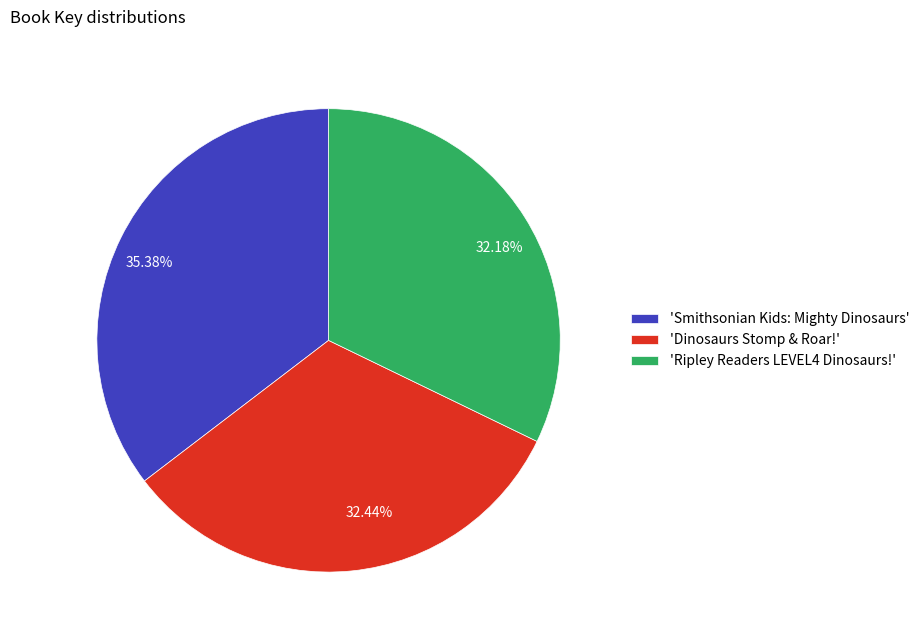

Count the number of slices in the pie.

3